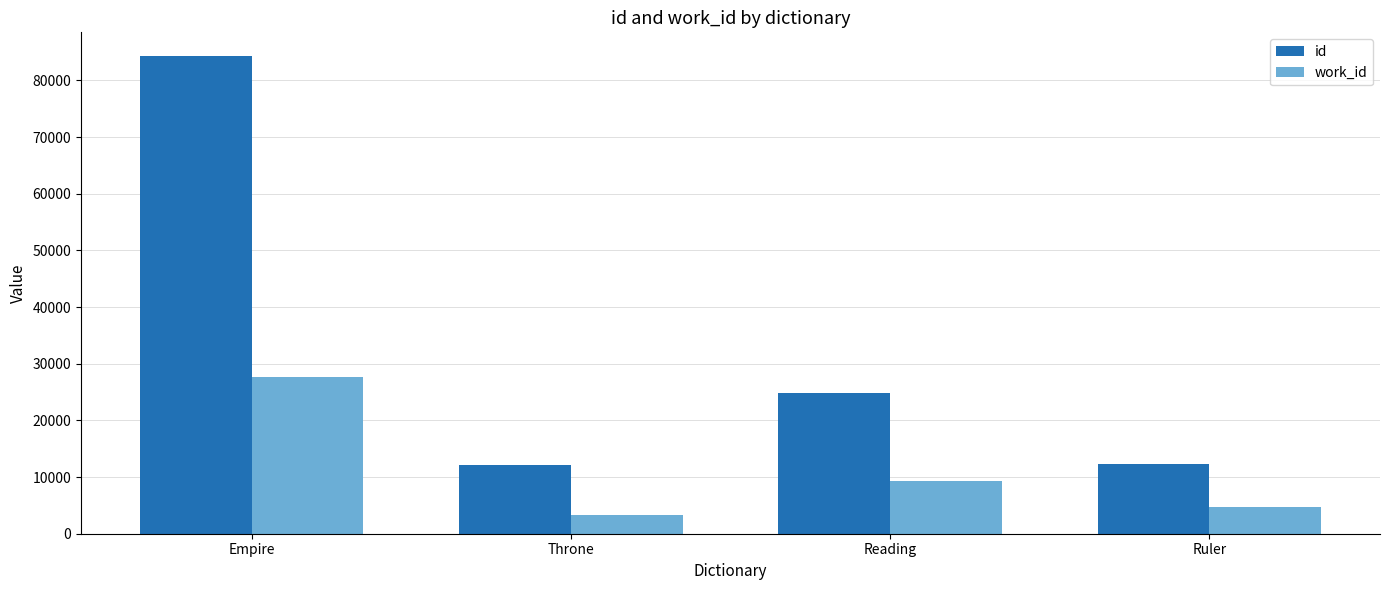

At Reading, list the series in order from smallest to largest.

work_id, id